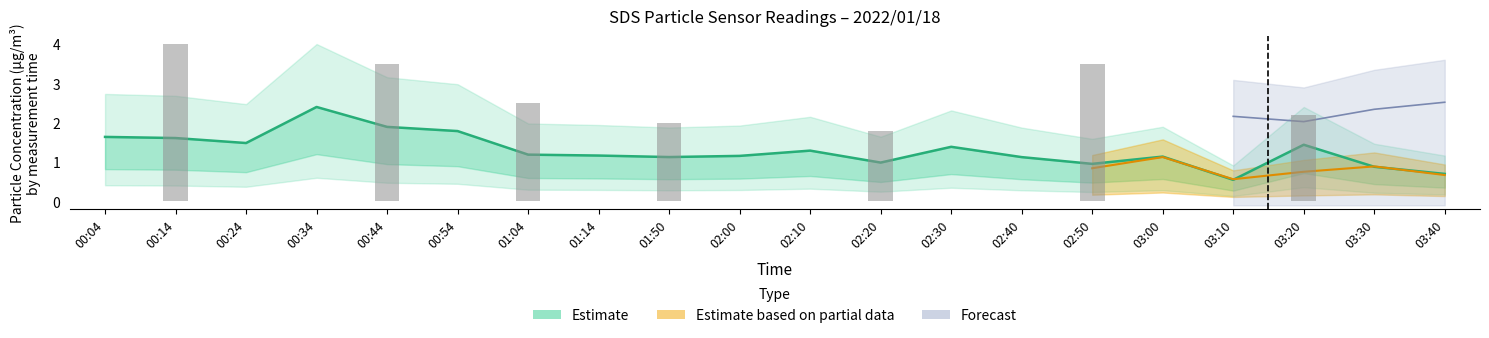

At which label does the data first exceed 1?

00:04